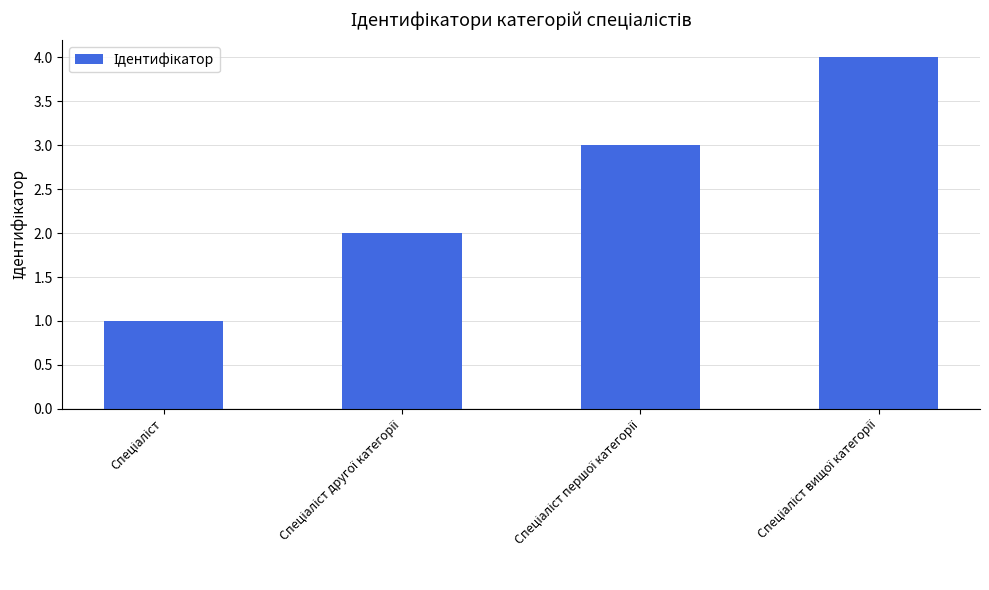

What is the greatest value displayed?

4